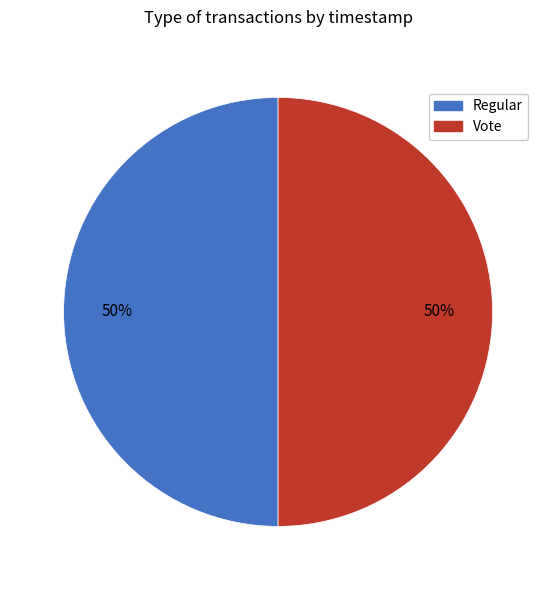

How many slices are in this pie chart?

2